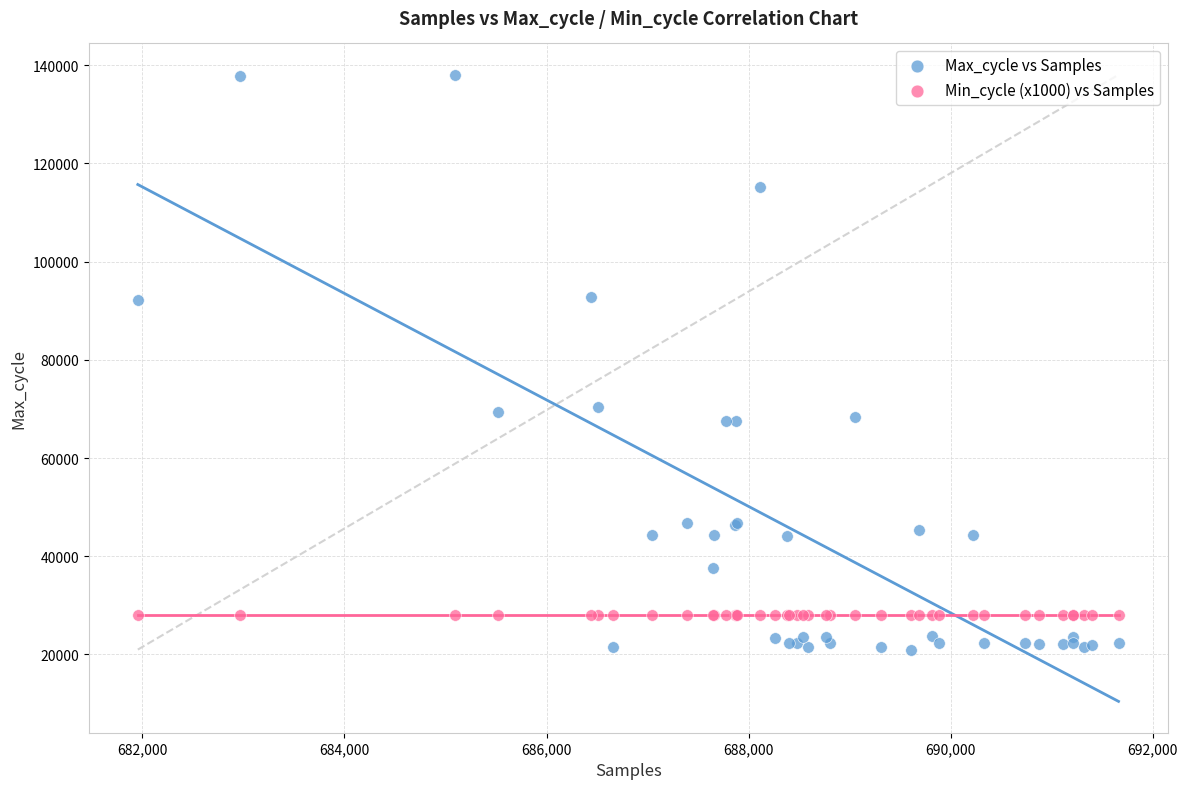

Which series contains the highest Y value?

Max_cycle vs Samples